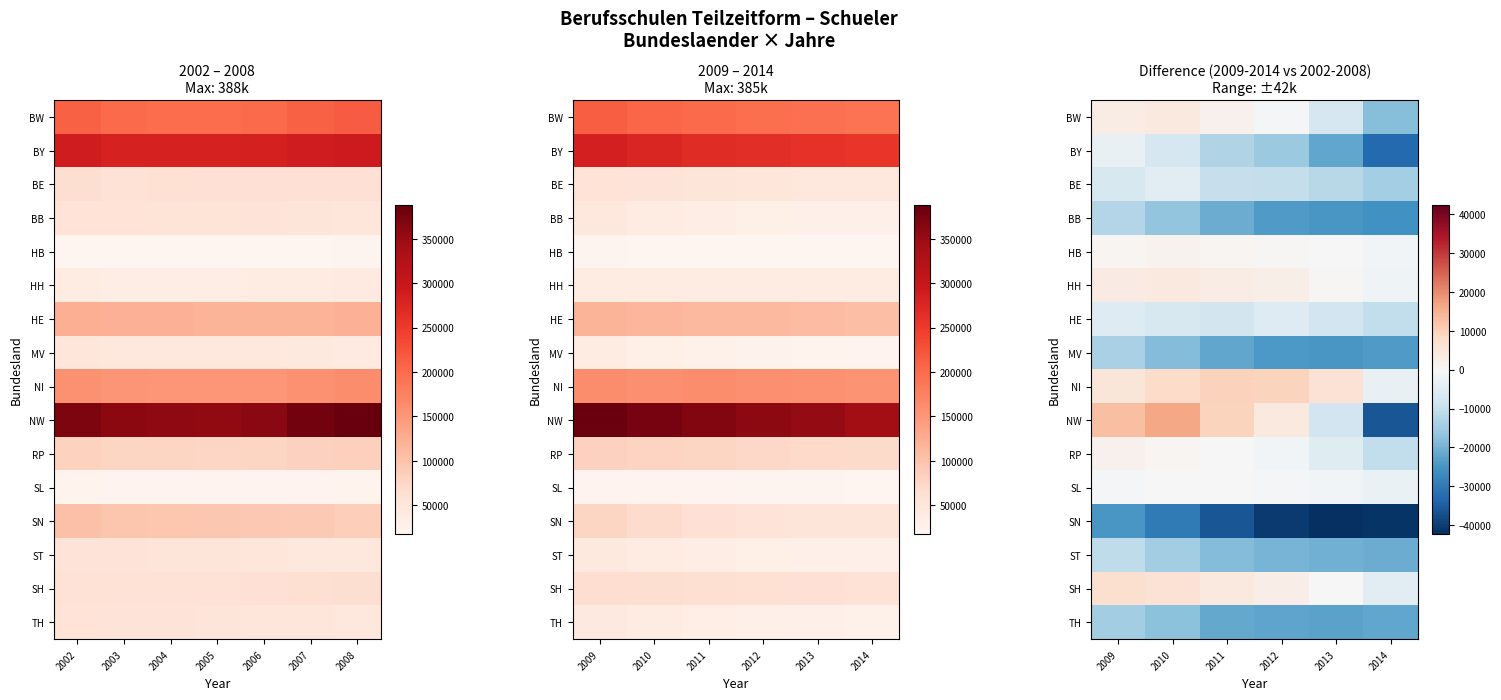

Is it true that NI equals 16892 at 2012?

False